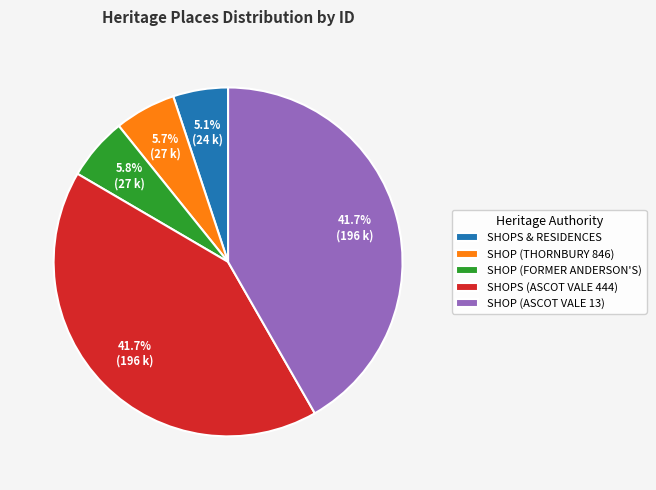

What percentage is the SHOP (FORMER ANDERSON'S) slice, to the nearest percent?

6%